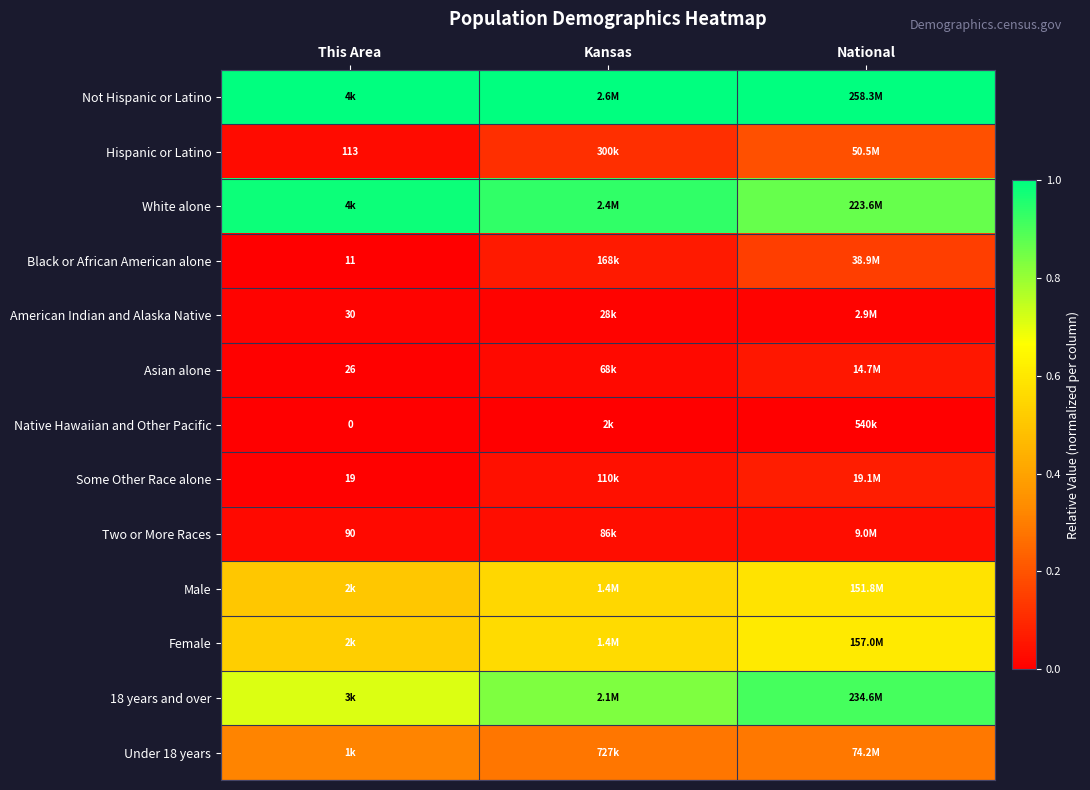

What is the average value of the Female series?

0.6